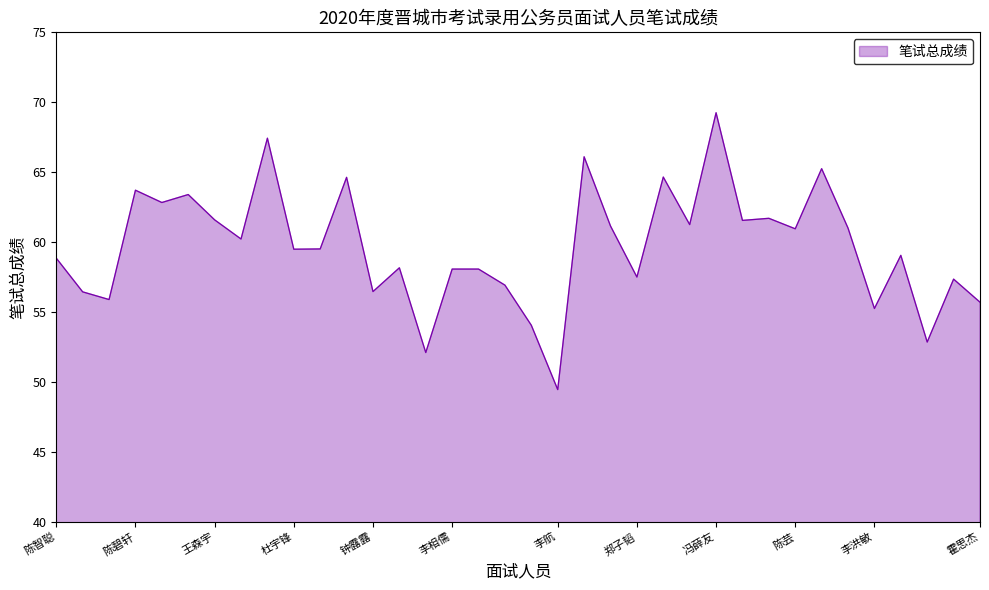

What is the difference between the maximum and minimum values?

19.8